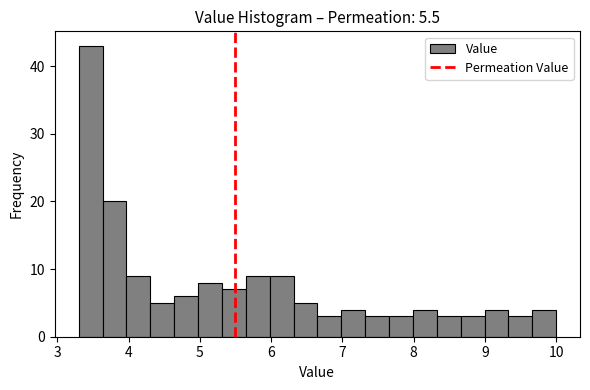

Read against the x-axis, roughly where is the centre of the tallest bar?

3.5